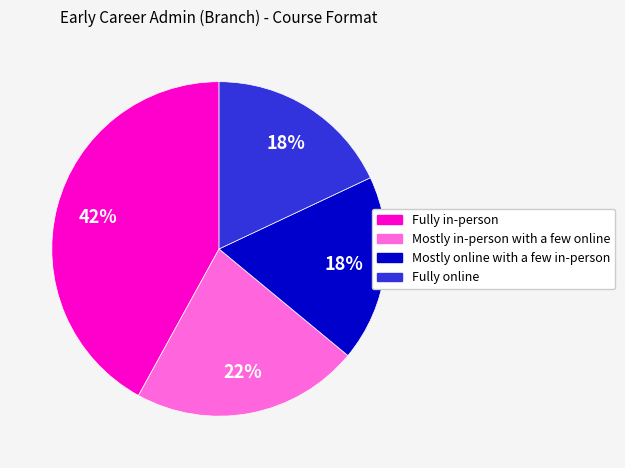

Does Mostly online with a few in-person account for over 50% of the chart?

No